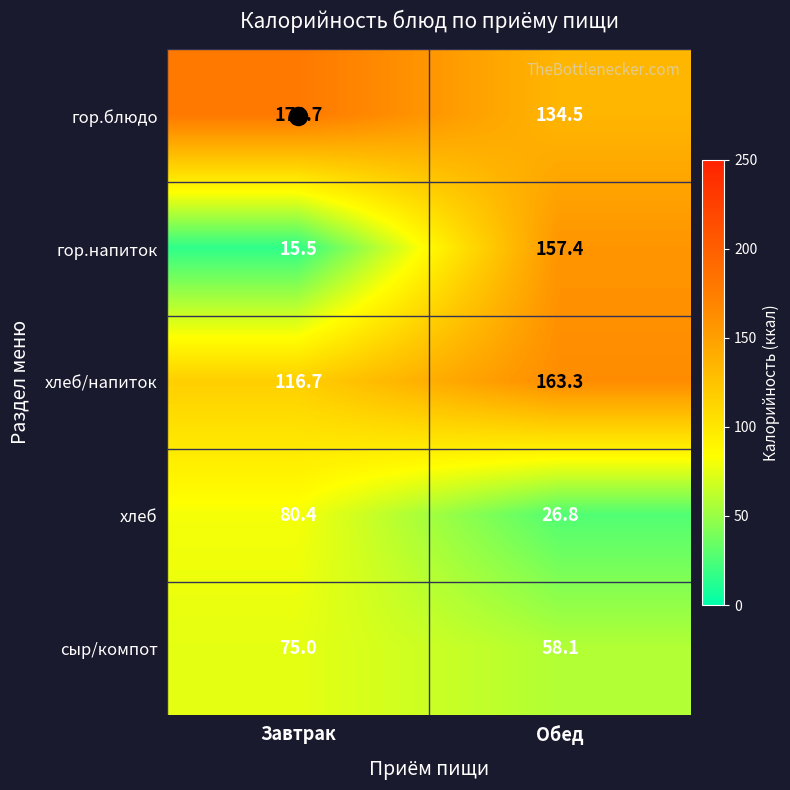

What value does the гор.блюдо series have at Завтрак?

178.7